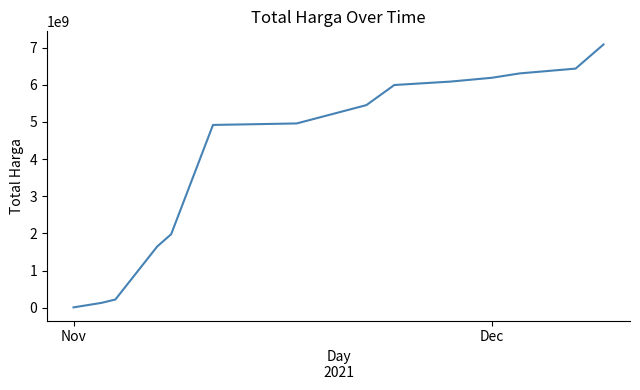

How many lines are shown in the chart?

1